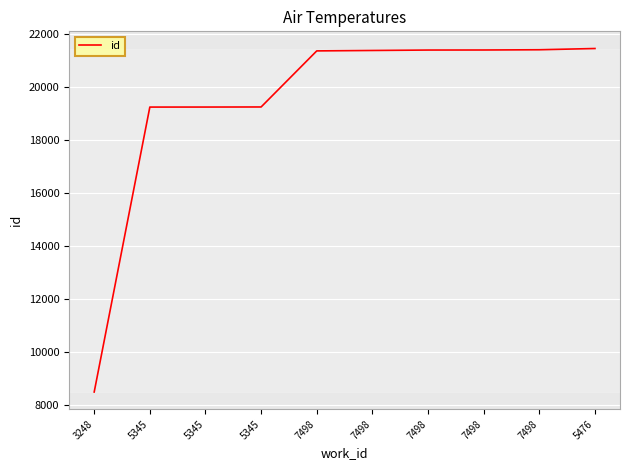

Does the chart have visible grid lines?

Yes